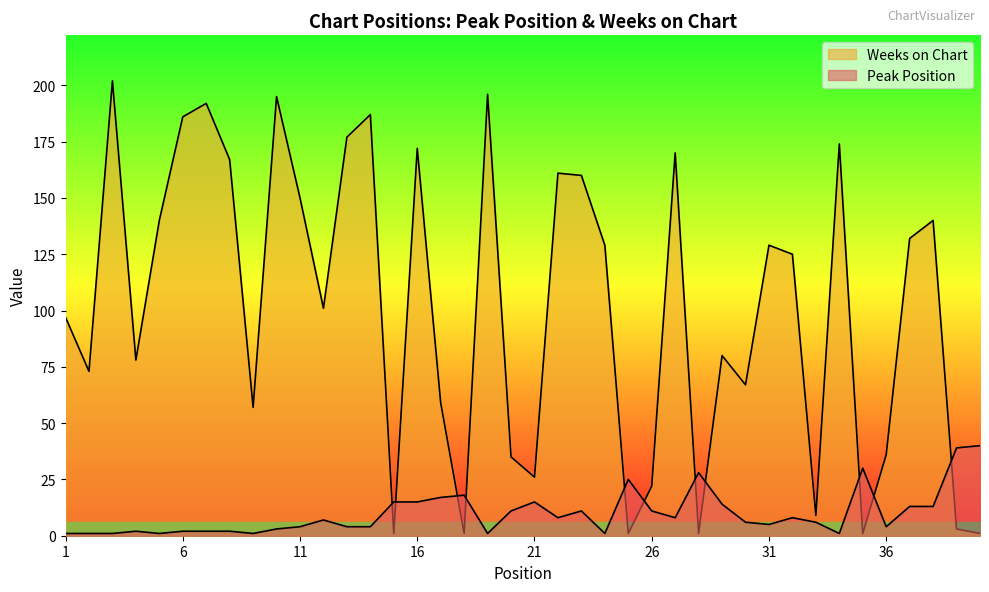

Reading right to left, what are all the values shown in this chart?

Peak Position: 40	39	13	13	4	30	1	6	8	5	6	14	28	8	11	25	1	11	8	15	11	1	18	17	15	15	4	4	7	4	3	1	2	2	2	1	2	1	1	1
Weeks on Chart: 1	3	140	132	36	1	174	9	125	129	67	80	1	170	22	1	129	160	161	26	35	196	1	59	172	1	187	177	101	150	195	57	167	192	186	140	78	202	73	97